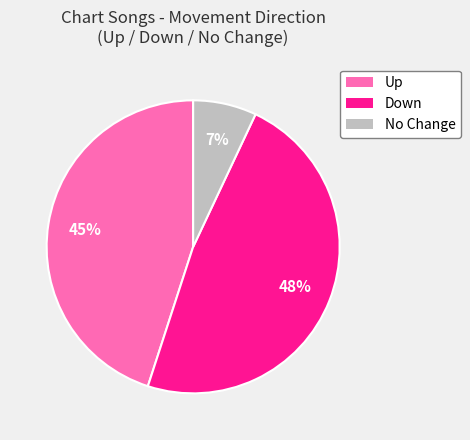

To the nearest percent, what is the difference between the largest and smallest slice percentages?

41%